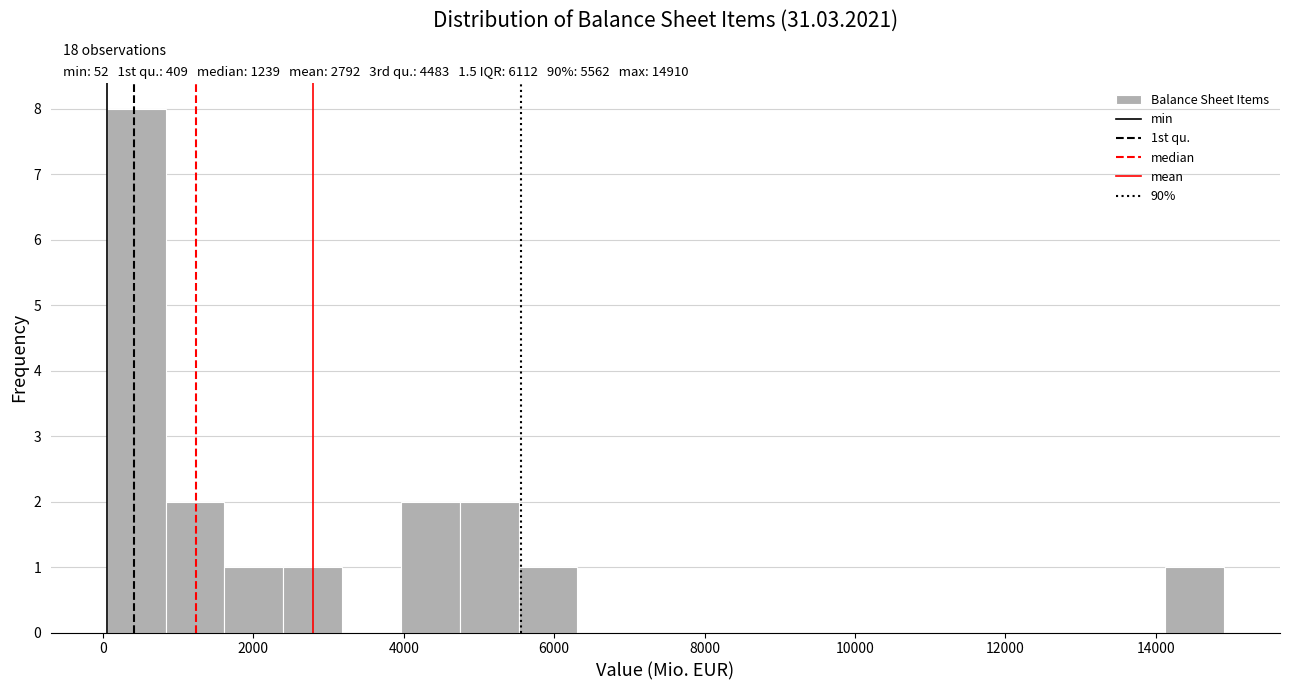

Around what value on the x-axis is the tallest bar? Give the approximate position of its centre, as read against the axis.

400